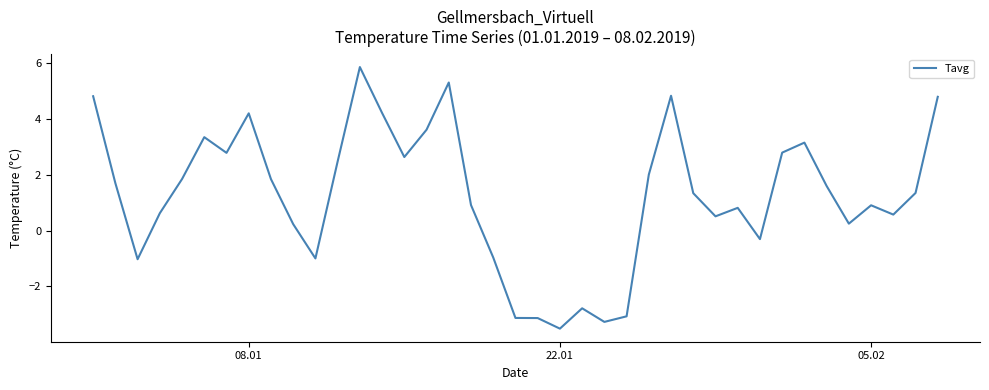

What is the difference between the maximum and minimum values?

9.4